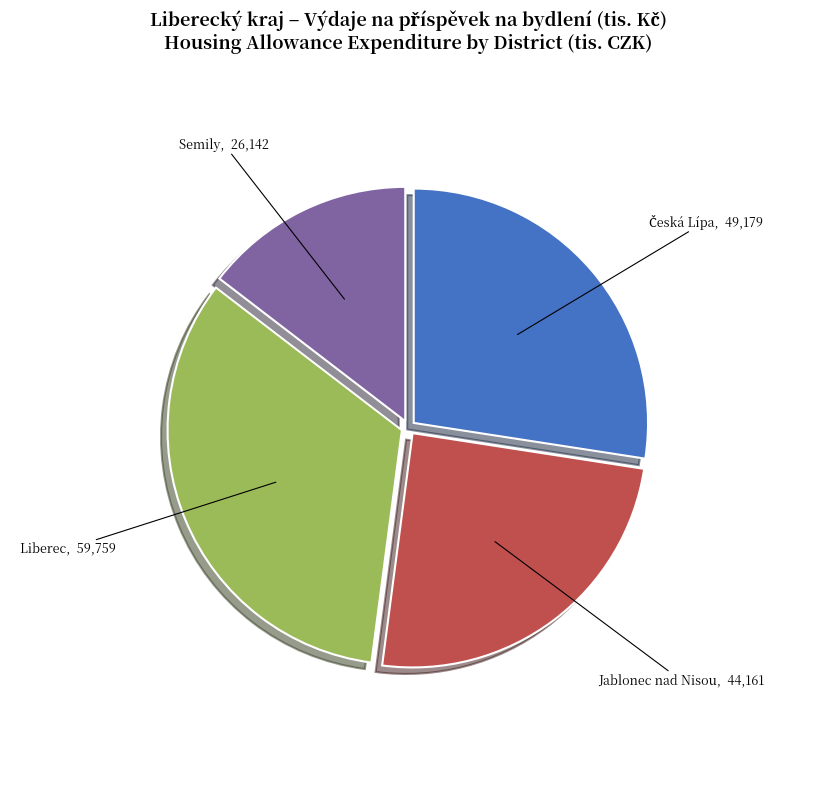

Which has a higher value, Jablonec nad Nisou or Semily?

Jablonec nad Nisou